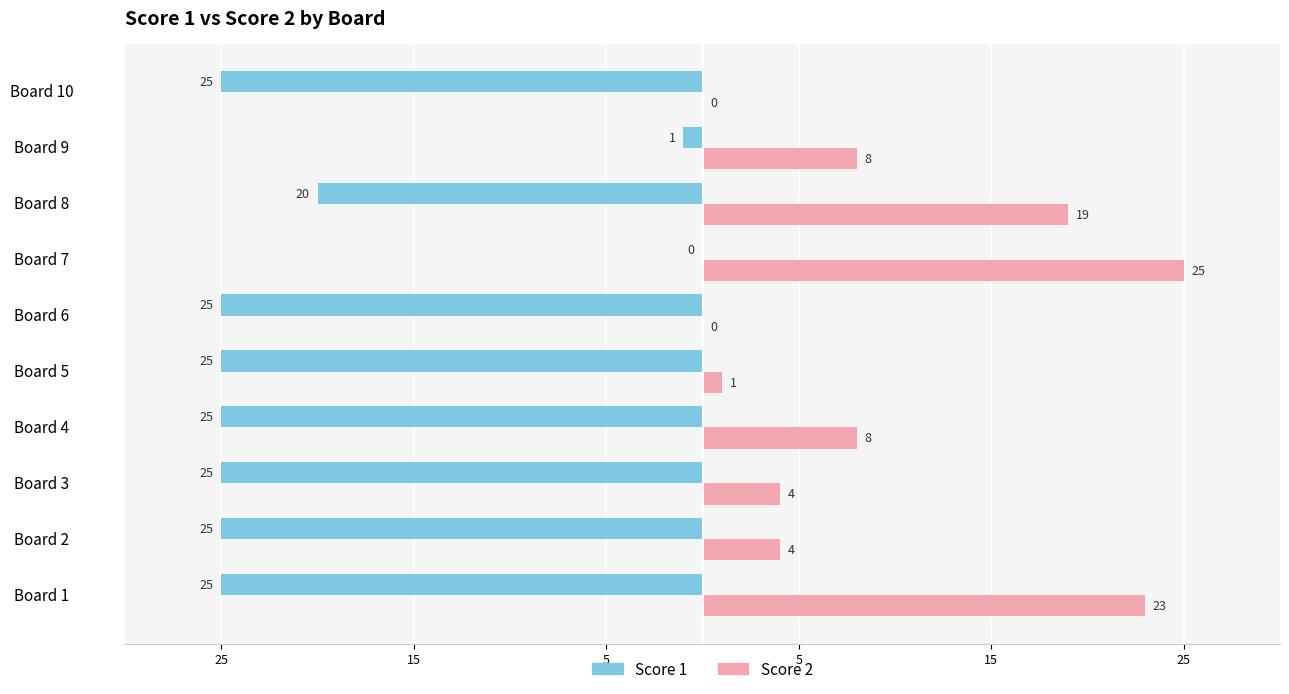

Reading left to right, list all the values displayed in this chart.

Score 1: -25	-25	-25	-25	-25	-25	0	-20	-1	-25
Score 2: 23	4	4	8	1	0	25	19	8	0